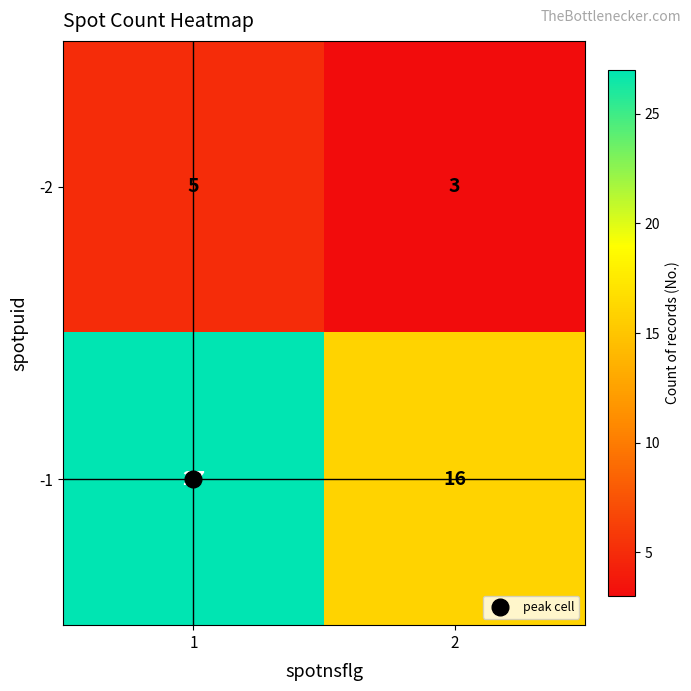

What is the approximate value of -1 at 1?

27